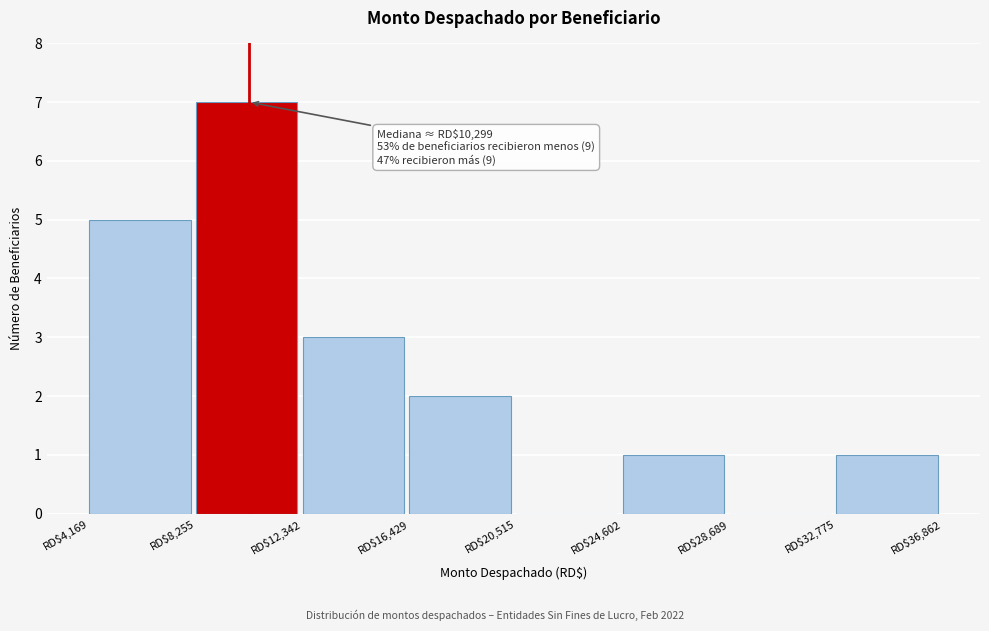

Over which range of the x-axis is the bar tallest?

8500 to 12500